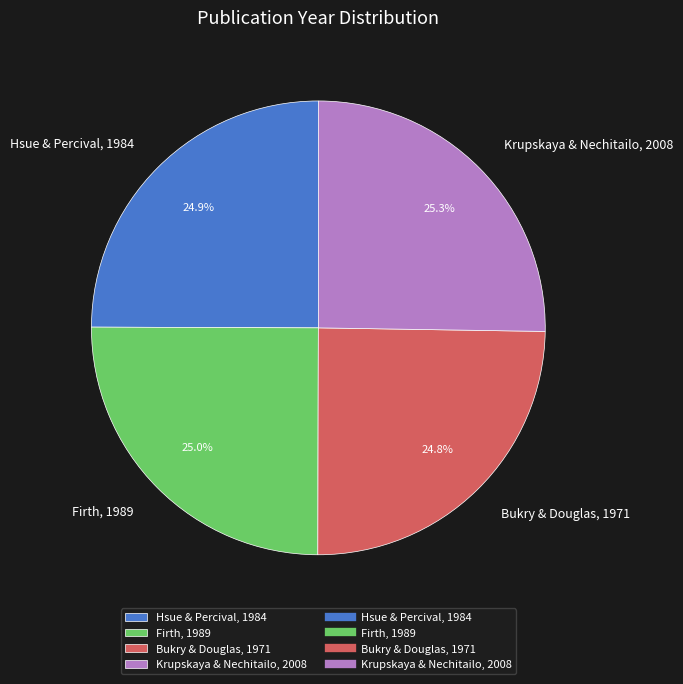

Does Firth, 1989 represent more than half of the total?

No